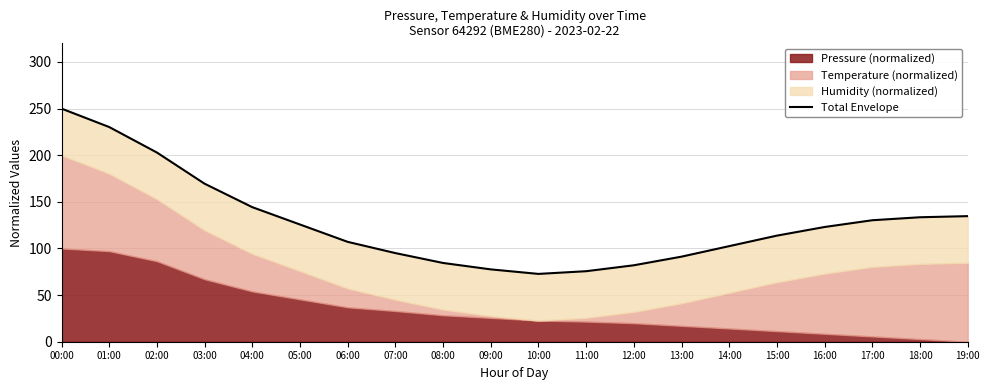

What is the difference between the maximum and minimum values?

177.3